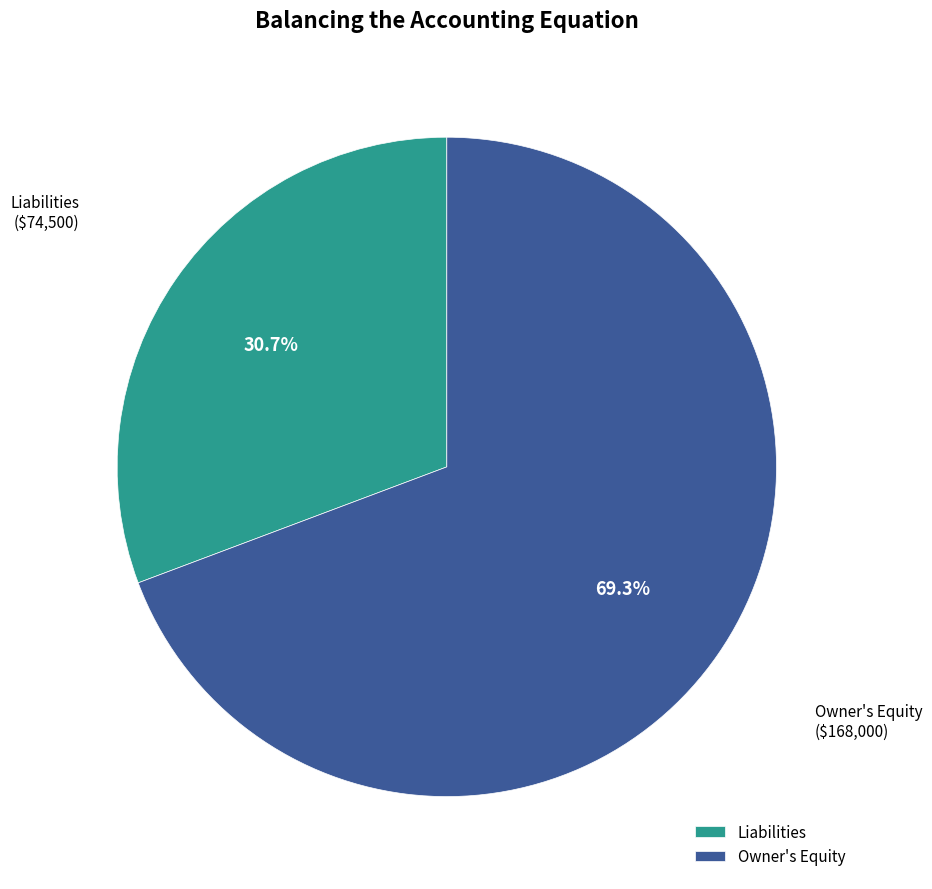

To the nearest percent, what is the average slice percentage?

50%